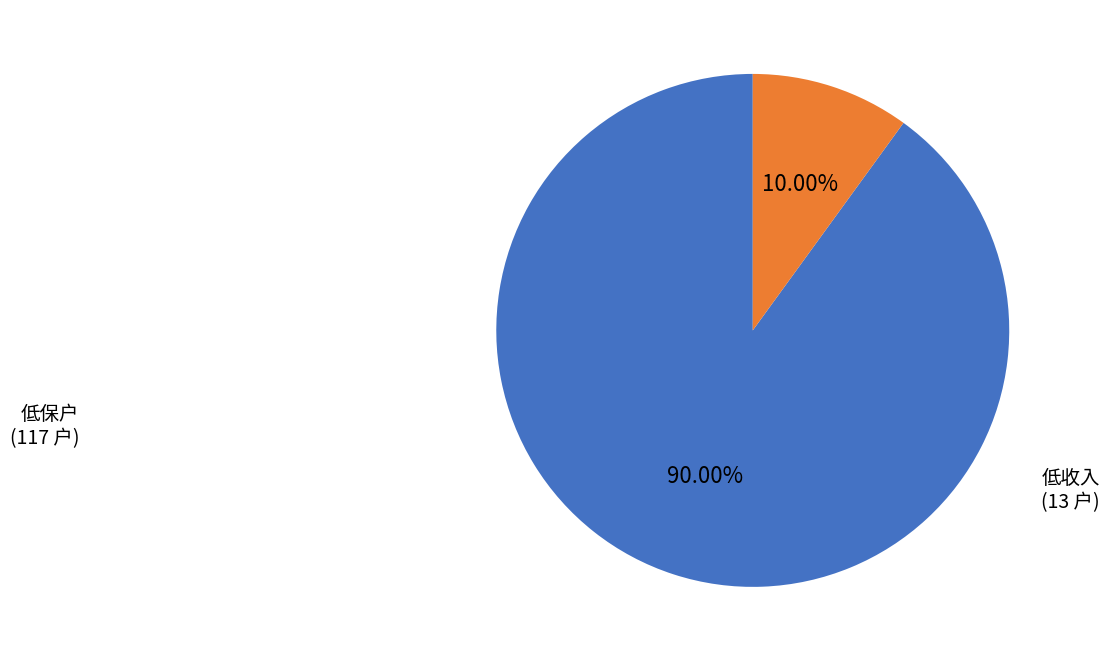

Is there a majority slice in this chart?

Yes